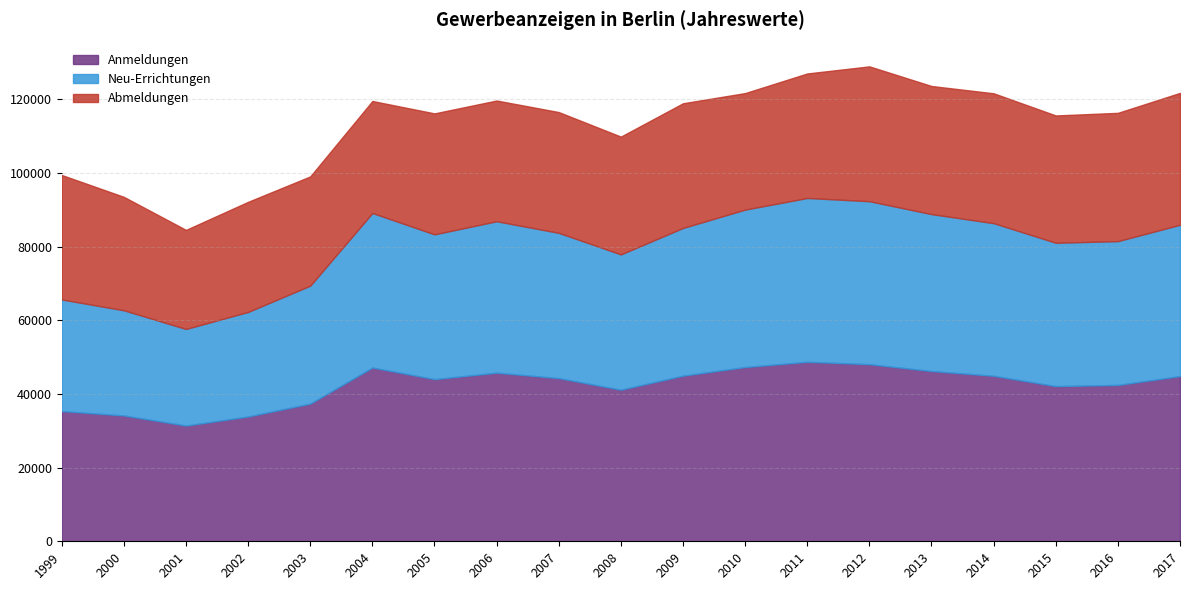

Reading right to left, transcribe all the data shown in this chart.

Abmeldungen: 35801	34819	34557	35251	34776	36600	33797	31626	33848	31974	32782	32773	32833	30404	29654	29887	26893	30789	33780
Anmeldungen: 44839	42443	42124	44924	46212	48072	48716	47300	44951	41143	44290	45762	44015	47158	37374	33875	31414	34155	35346
Neu-Errichtungen: 41063	39022	38896	41418	42585	44228	44460	42722	40089	36714	39423	41098	39289	41941	32008	28373	26208	28537	30288